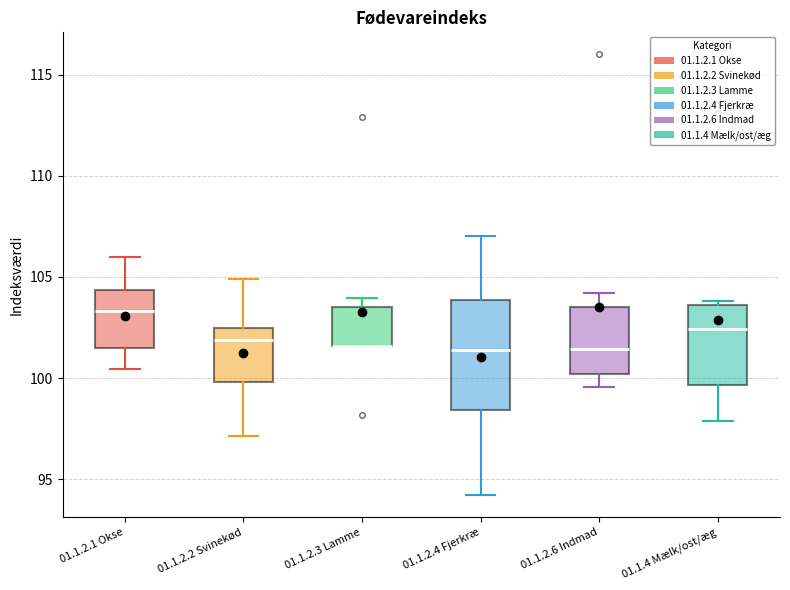

Reading left to right, read every box against the y-axis: the position of its median line, the range the box covers, and the ends of its whiskers. The values are not printed on the chart, so give them approximately, as read against the axis.

01.1.2.1 Okse: median 103.5, box 101.5 to 104.5, whiskers 100.5 to 106.0
01.1.2.2 Svinekød: median 102.0, box 100.0 to 102.5, whiskers 97.0 to 105.0
01.1.2.3 Lamme: median 101.5 (drawn on the box's lower edge), box 101.5 to 103.5, whiskers 101.5 to 104.0
01.1.2.4 Fjerkræ: median 101.5, box 98.5 to 104.0, whiskers 94.0 to 107.0
01.1.2.6 Indmad: median 101.5, box 100.0 to 103.5, whiskers 99.5 to 104.0
01.1.4 Mælk/ost/æg: median 102.5, box 99.5 to 103.5, whiskers 98.0 to 104.0